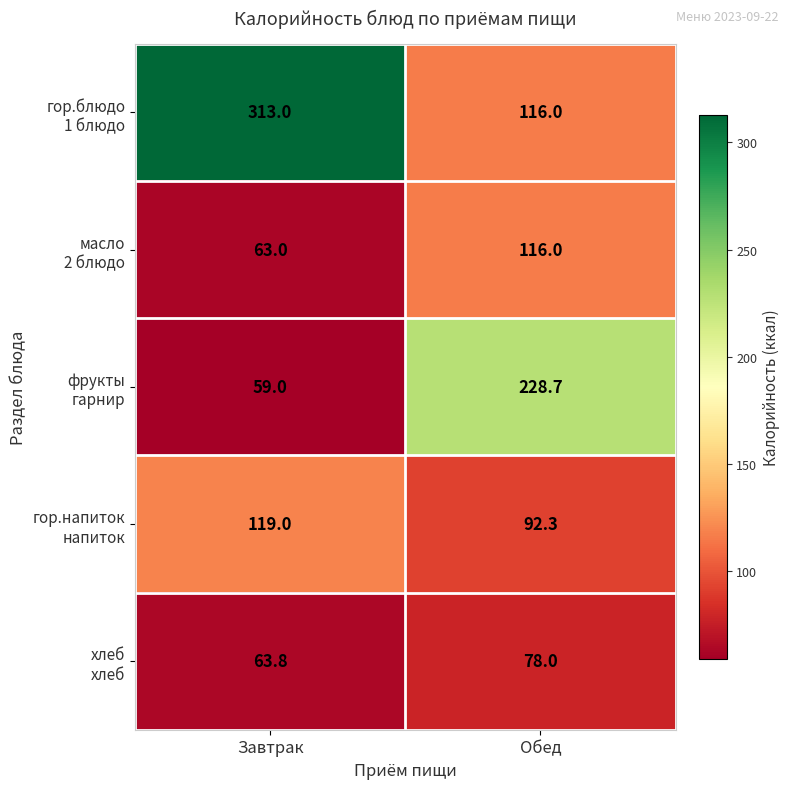

What is the smallest value displayed?

59.0